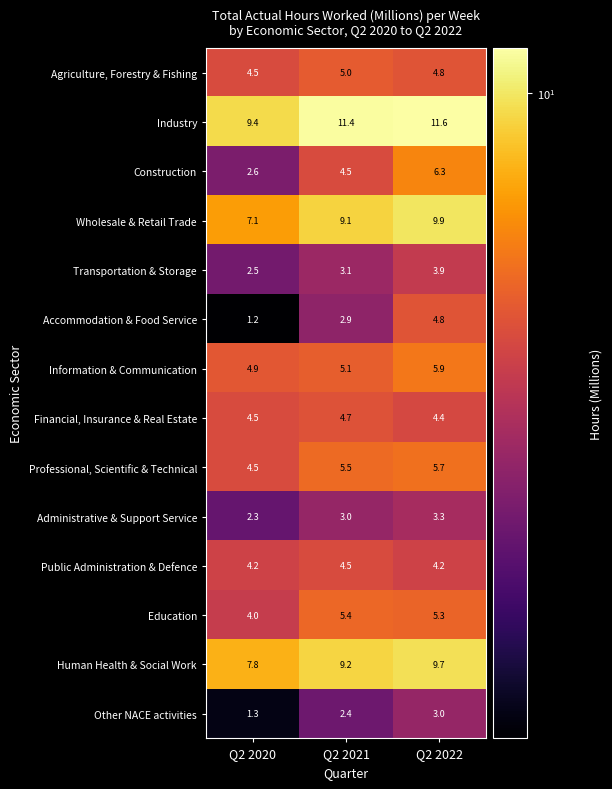

What is the sum of all Financial, Insurance & Real Estate values?

13.6